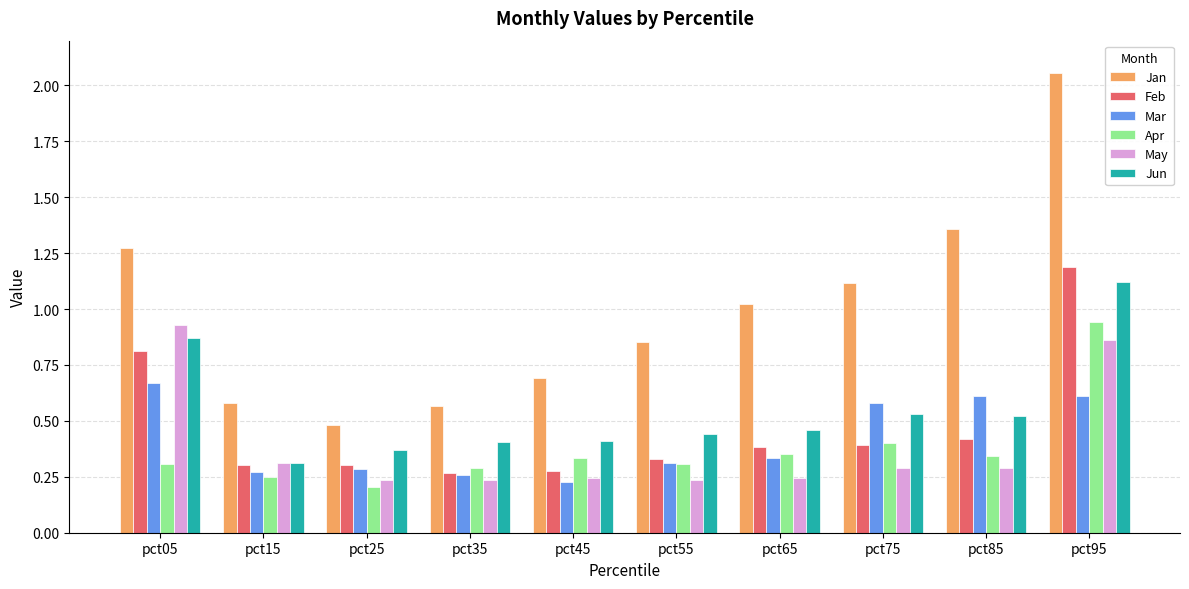

At which category does the chart reach its peak across all series?

pct95